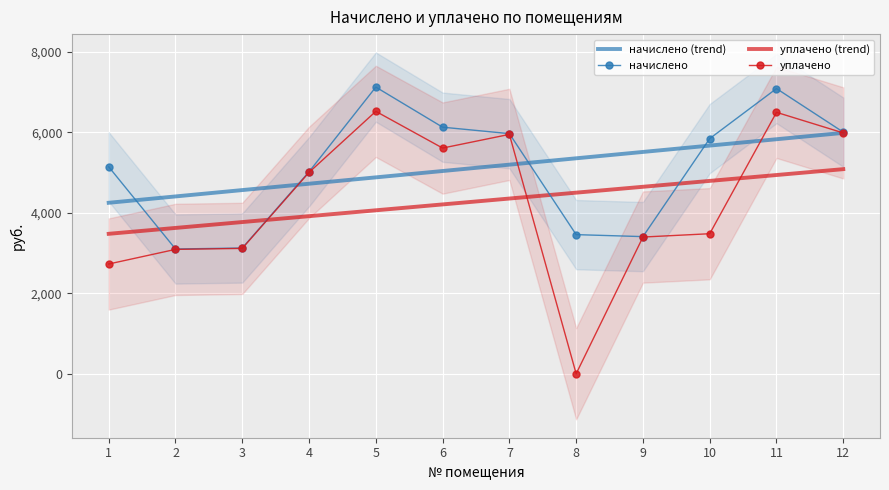

After their last crossing, which series has the higher values: уплачено (trend) or начислено?

начислено